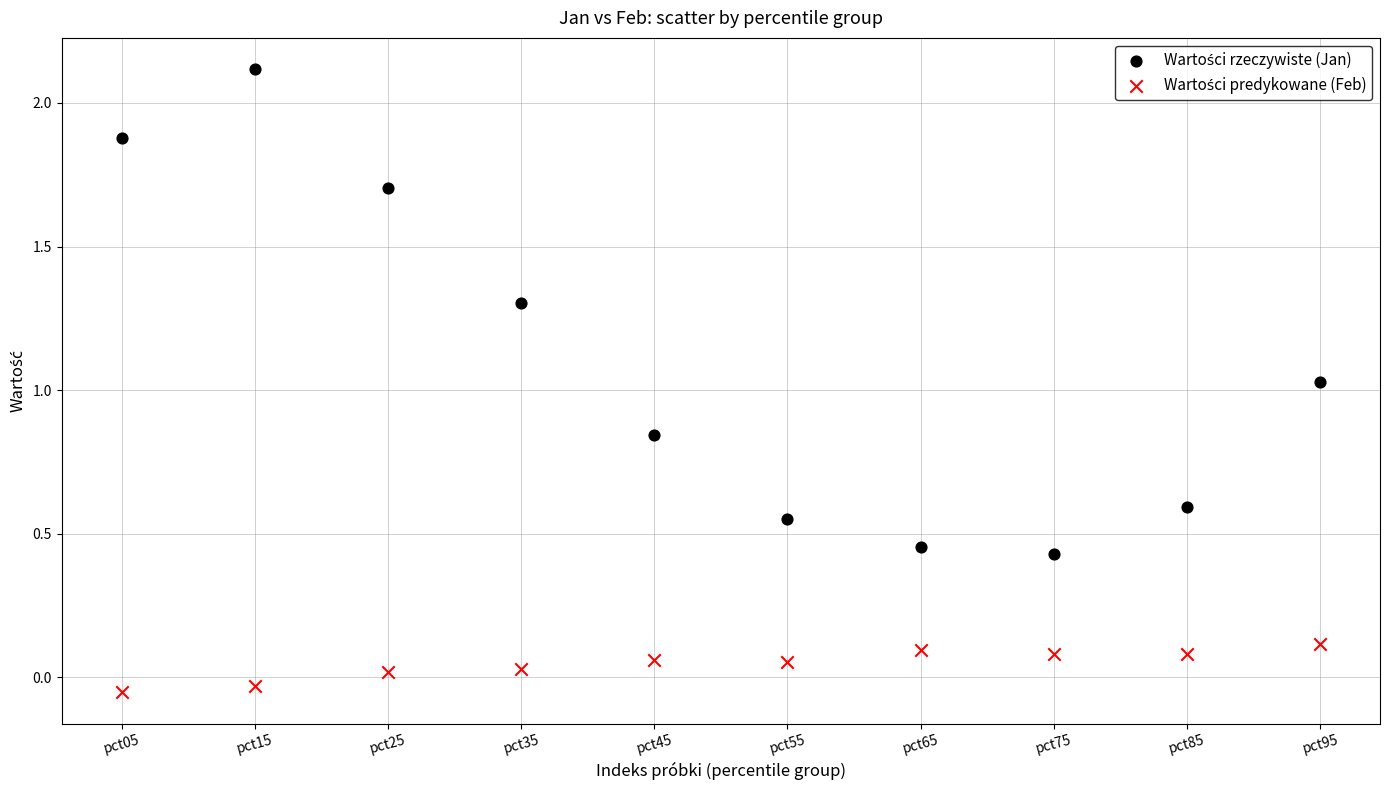

Across all data points, what is the range of Y values (max minus min)?

2.2